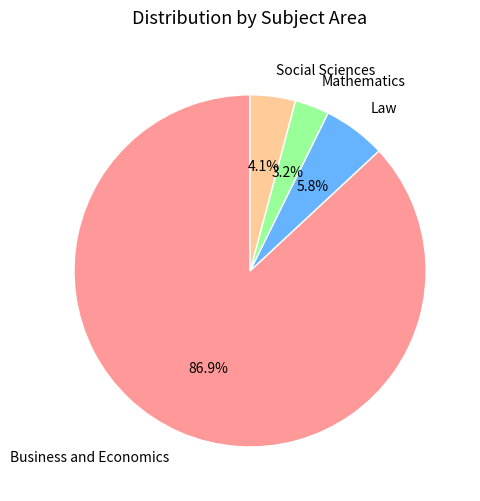

Do Social Sciences and Business and Economics together represent more than half of the pie?

Yes